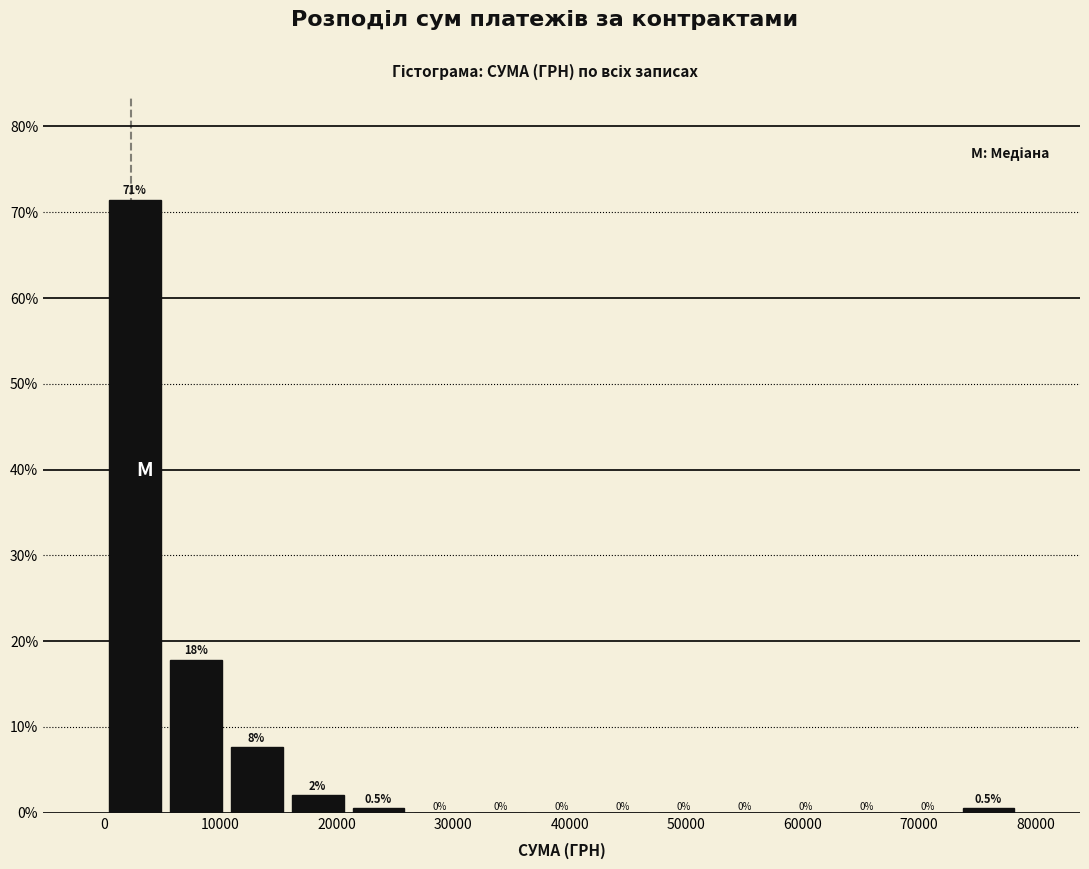

Over which range of the x-axis is the bar tallest?

0 to 5000